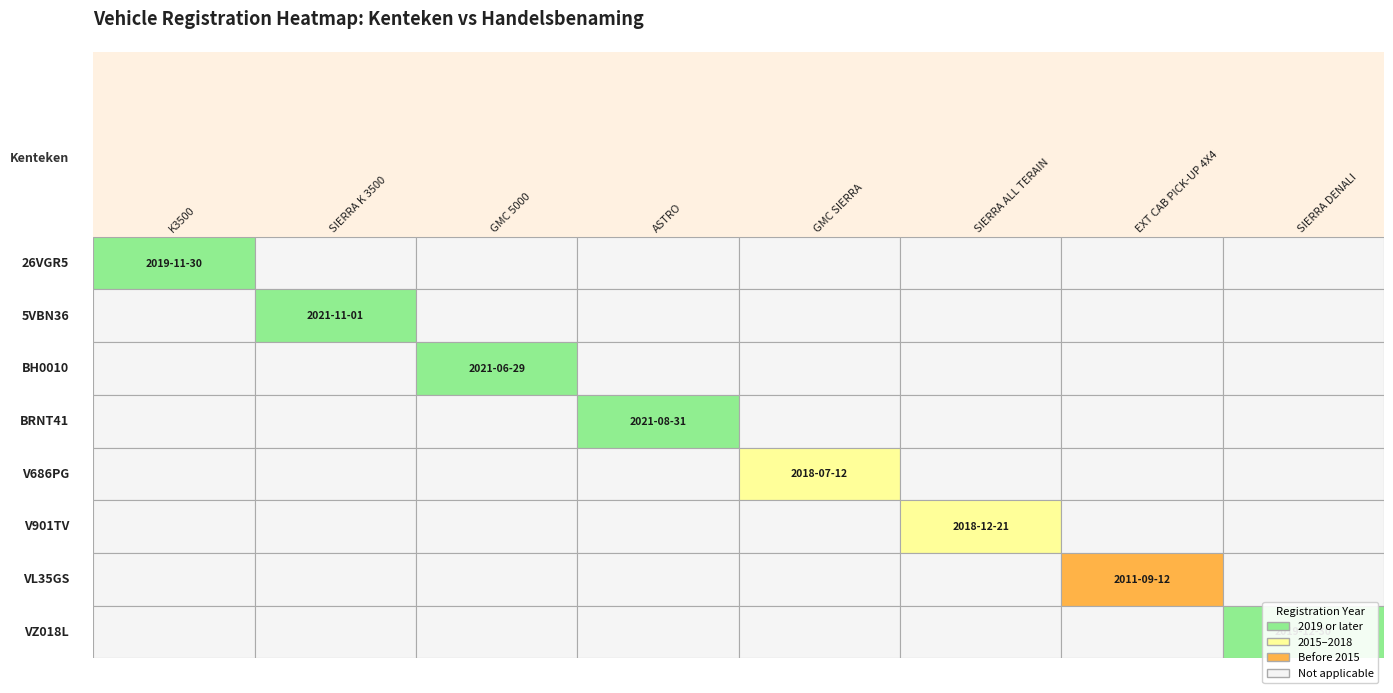

Reading right to left, what are all the values shown in this chart?

26VGR5: 0	0	0	0	0	0	0	20191130
5VBN36: 0	0	0	0	0	0	20211101	0
BH0010: 0	0	0	0	0	20210629	0	0
BRNT41: 0	0	0	0	20210831	0	0	0
V686PG: 0	0	0	20180712	0	0	0	0
V901TV: 0	0	20181221	0	0	0	0	0
VL35GS: 0	20110912	0	0	0	0	0	0
VZ018L: 20191230	0	0	0	0	0	0	0